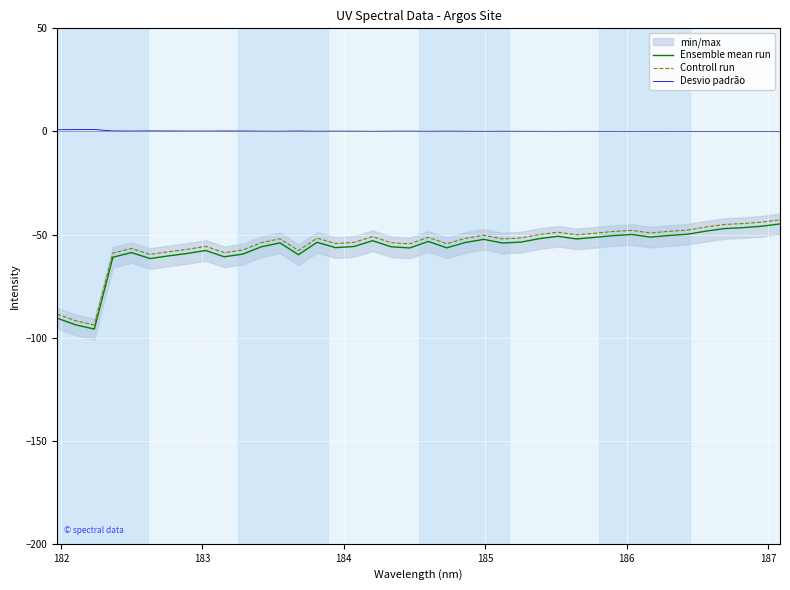

True or false: Desvio padrão and Controll run cross at least once.

False